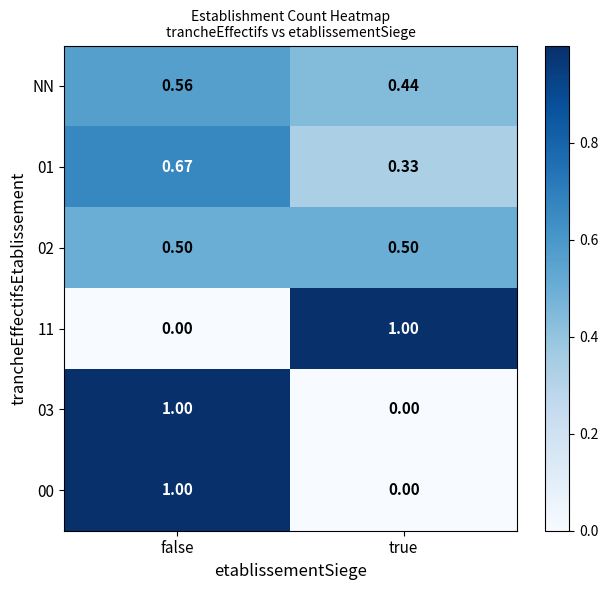

Rank the categories by NN value from lowest to highest.

true, false